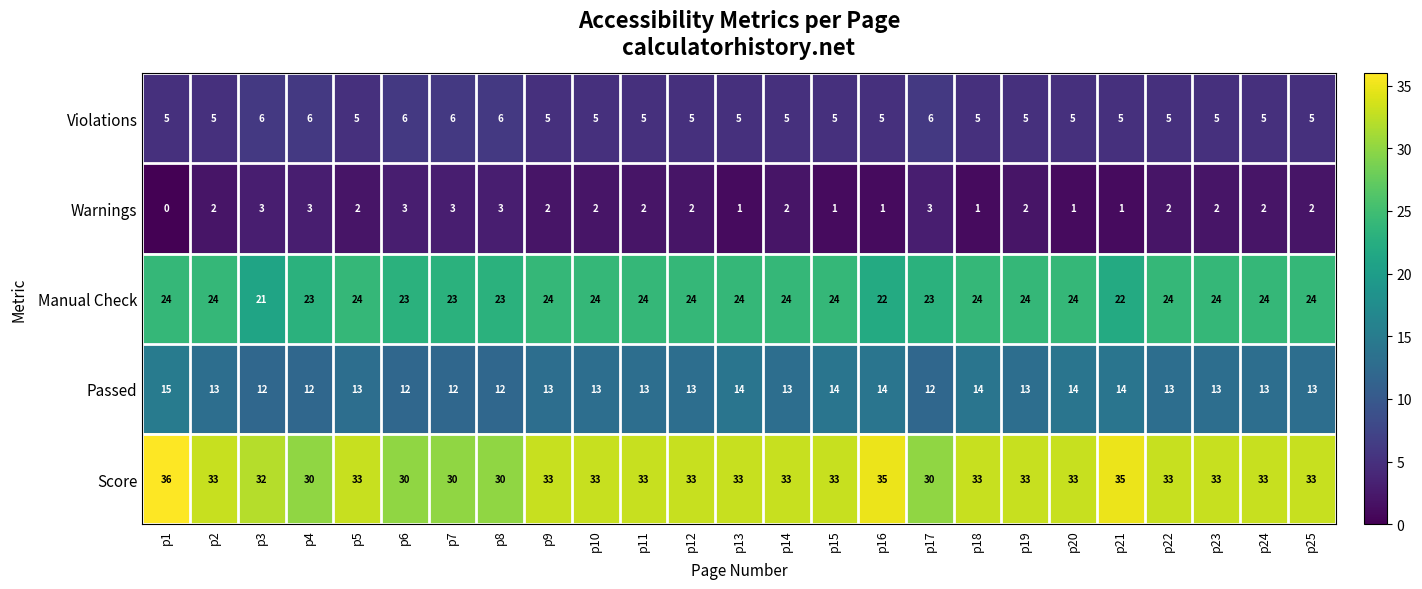

What is the maximum value shown in the chart?

36